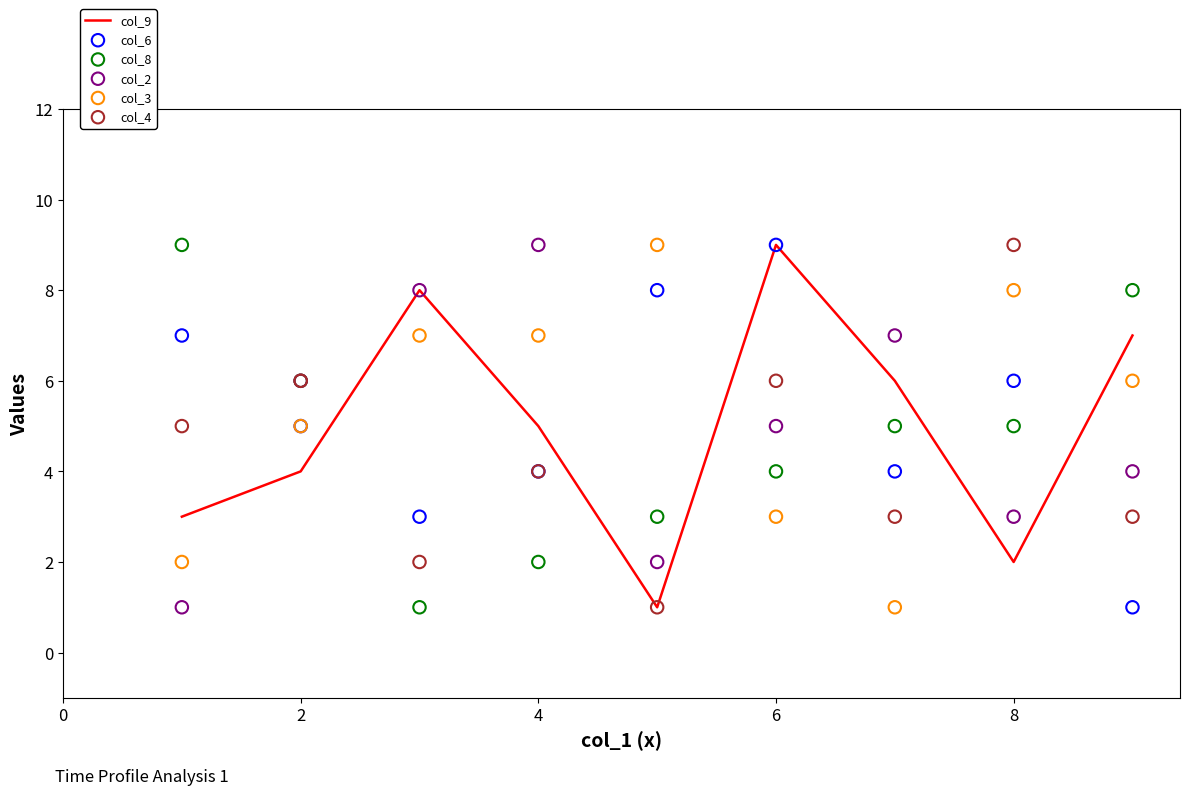

Which series has the widest spread of Y values?

col_9